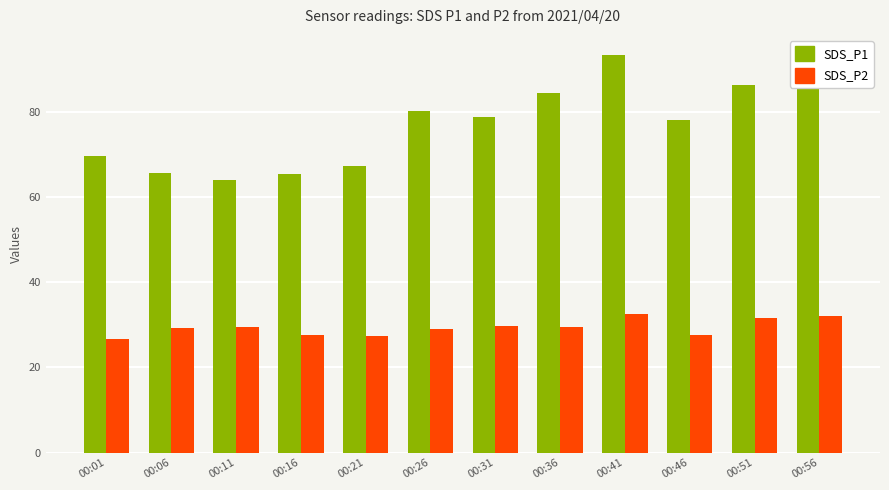

At how many categories does at least one series exceed 36?

12